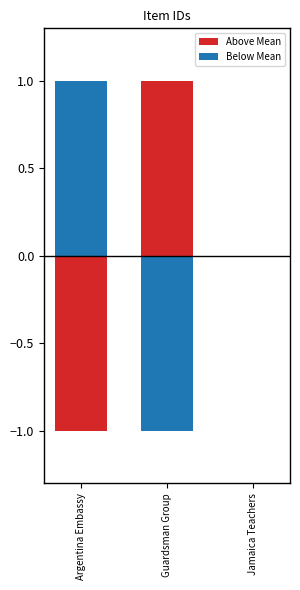

The Above Mean series shows -1 at Argentina Embassy. True or false?

True